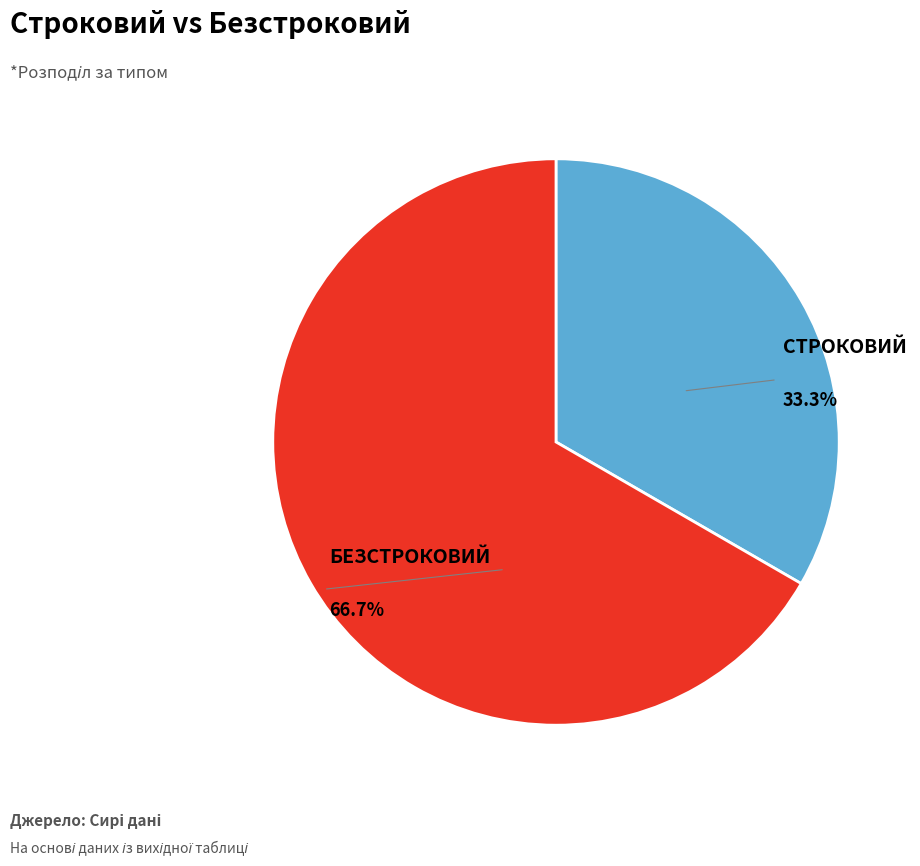

Is there a majority slice in this chart?

Yes